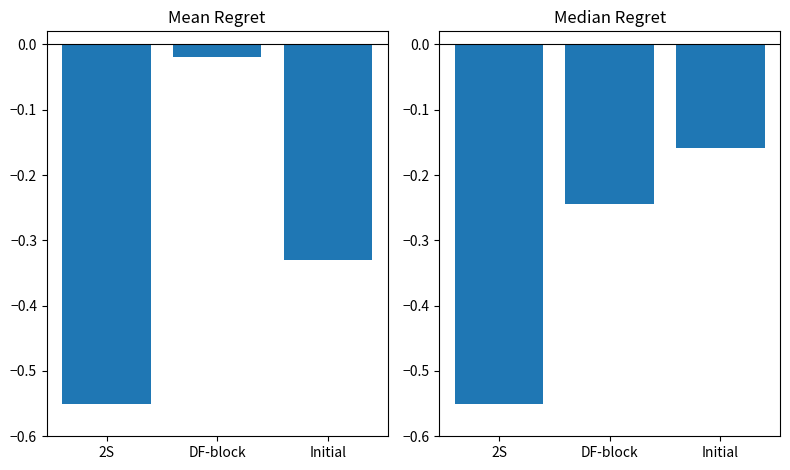

The value of Revenues at DF-block is -0.0. True or false?

True